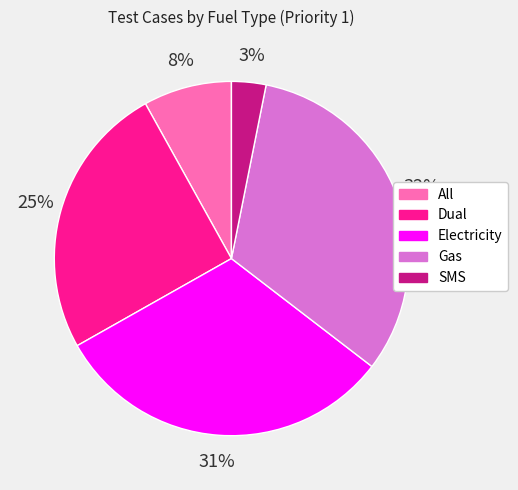

The SMS slice represents 3% of the pie. True or false?

True